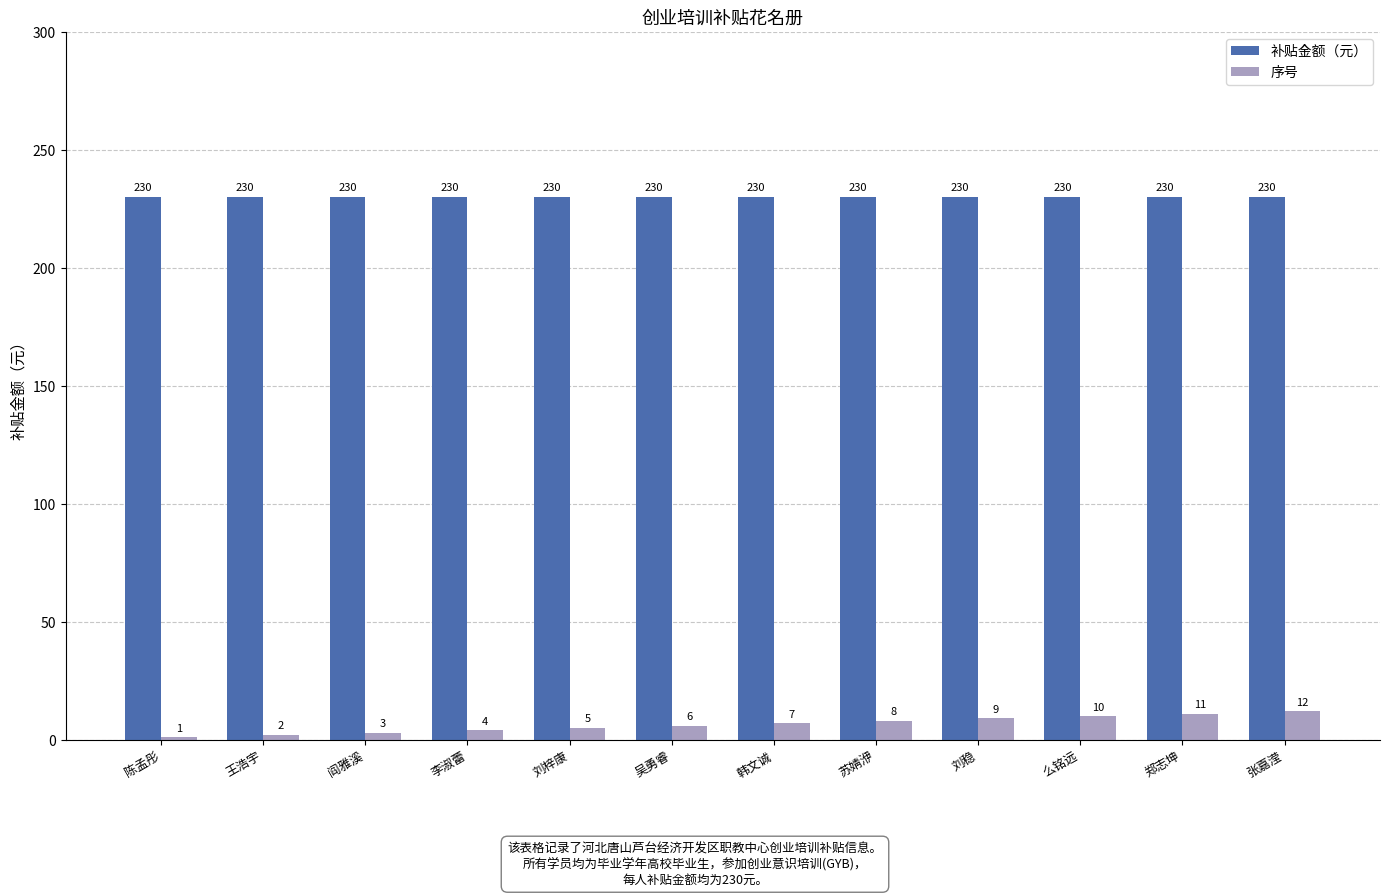

The value of 补贴金额（元） at 苏婧洢 is 60. True or false?

False